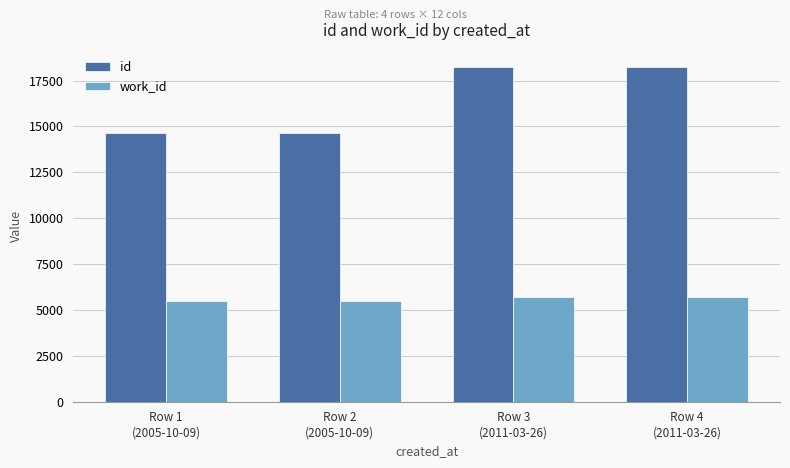

What is the difference between the maximum and minimum values in the id series?

3620